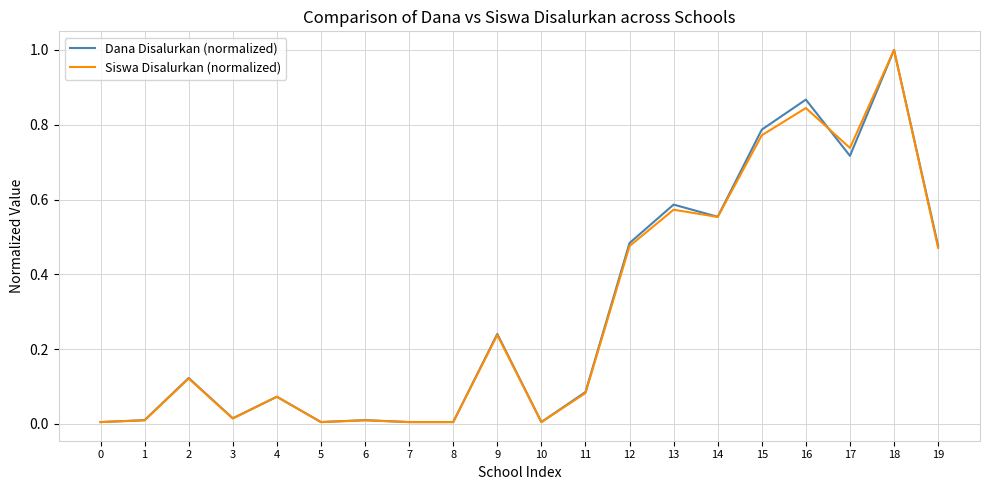

At how many categories does at least one series exceed 0?

20